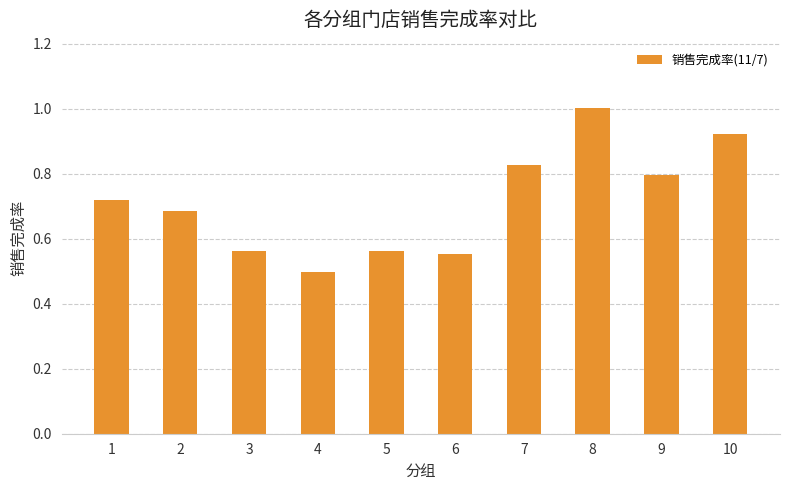

How many bars are there in total?

10